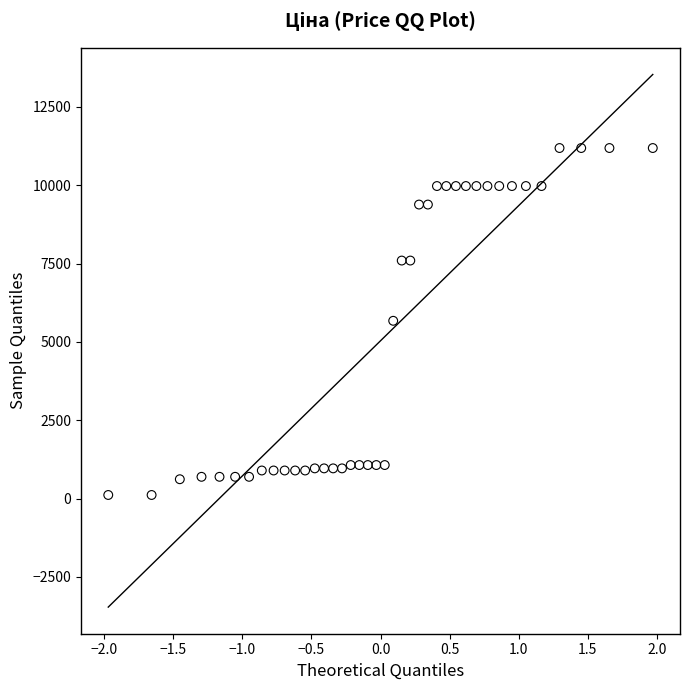

What is the range of X values (max minus min)?

3.9